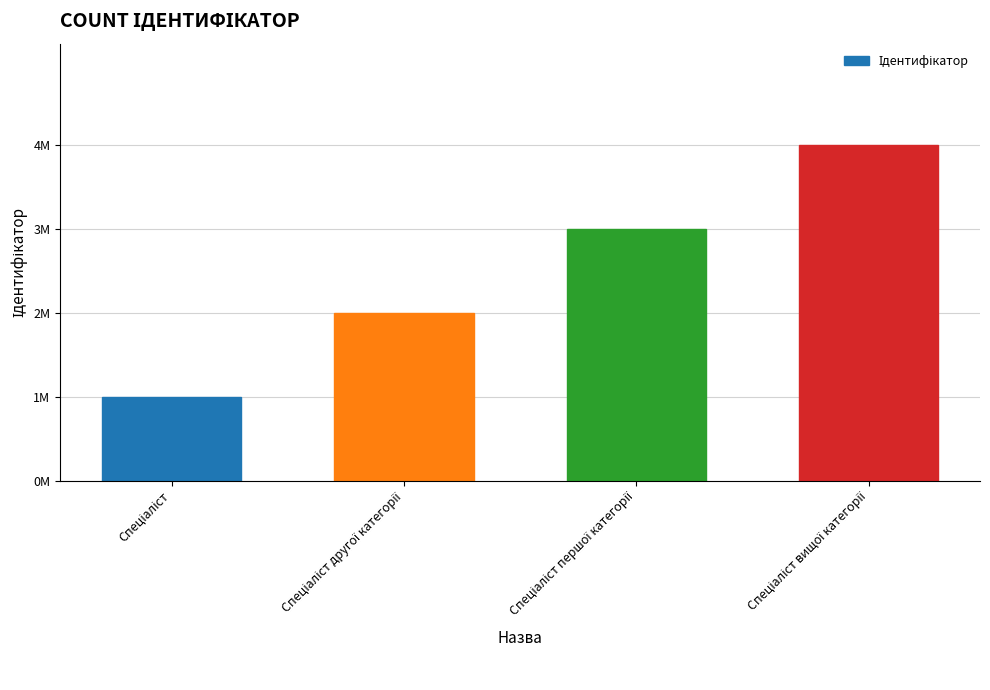

What is the label of the 4th bar from the left?

Спеціаліст вищої категорії